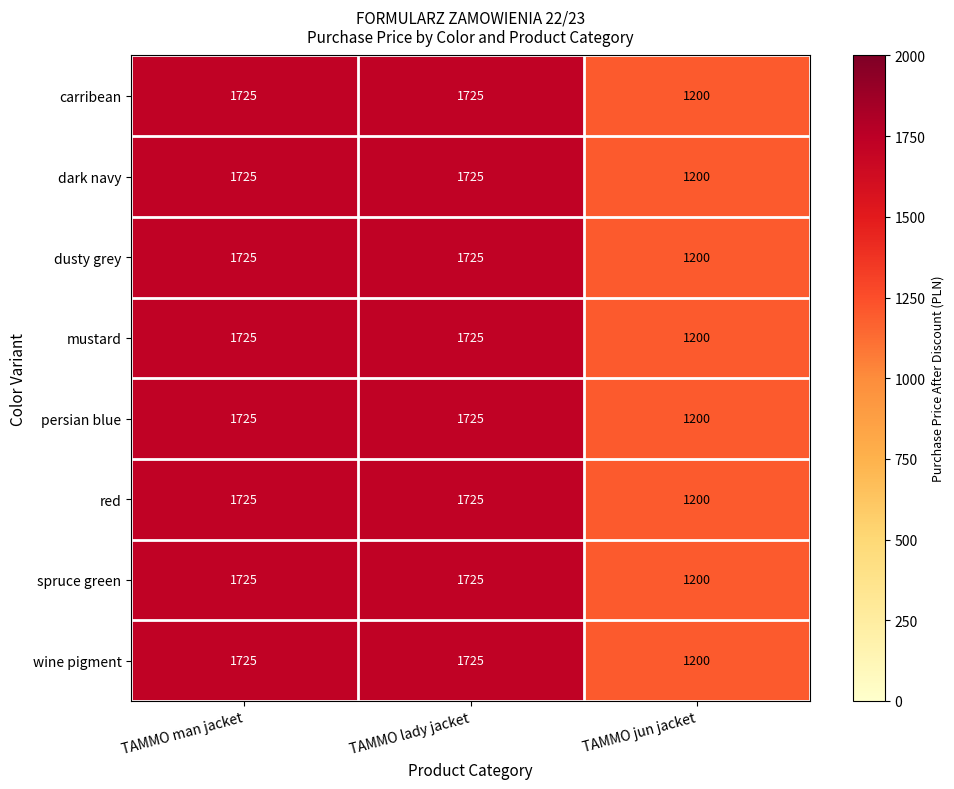

Is it true that dark navy equals 2828 at TAMMO lady jacket?

False